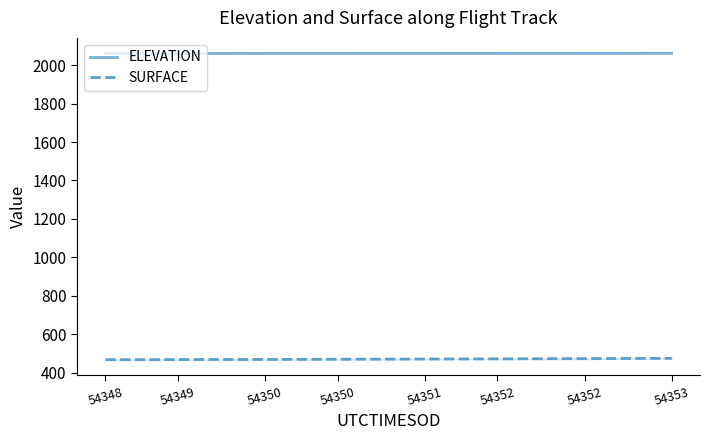

Rank the series by their average value, from lowest to highest.

SURFACE, ELEVATION